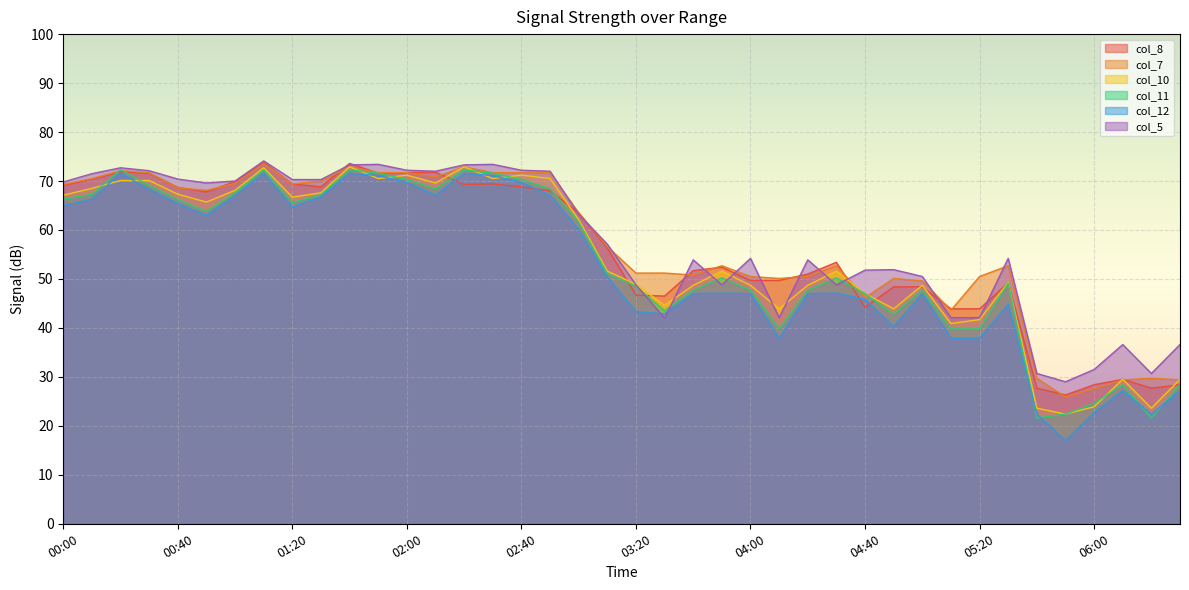

The value of col_8 at 01:00 is 69.9. True or false?

True